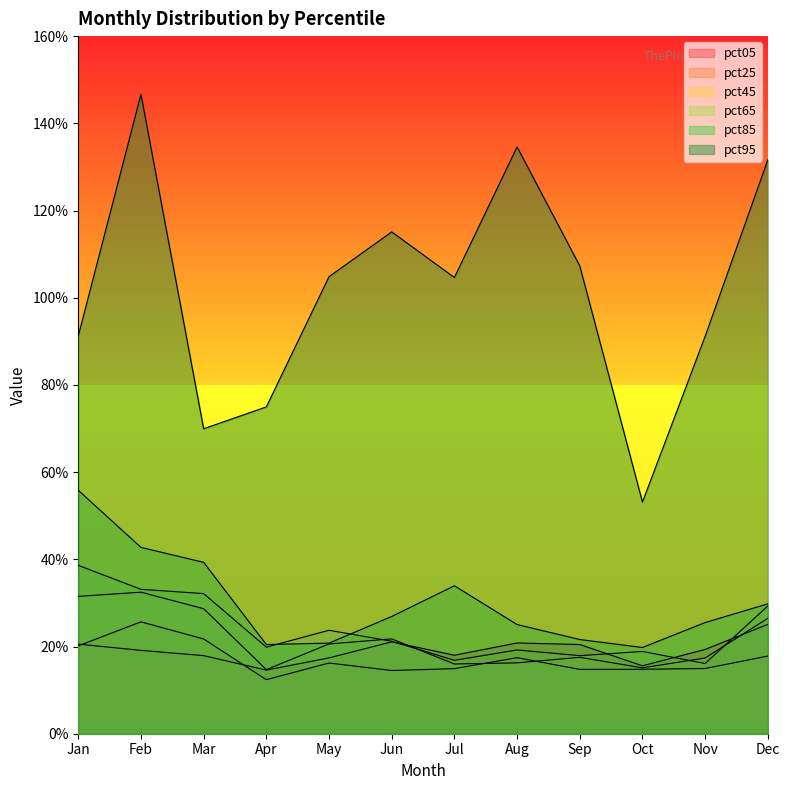

Where is pct85 nearest to the value 0?

Oct